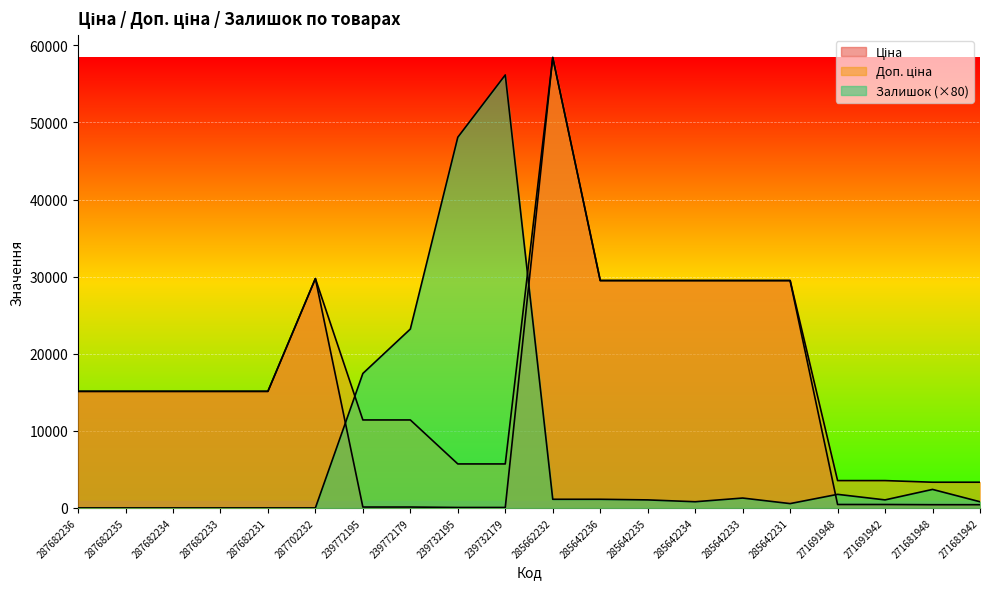

How many values in the Ціна series are below 15120?

8